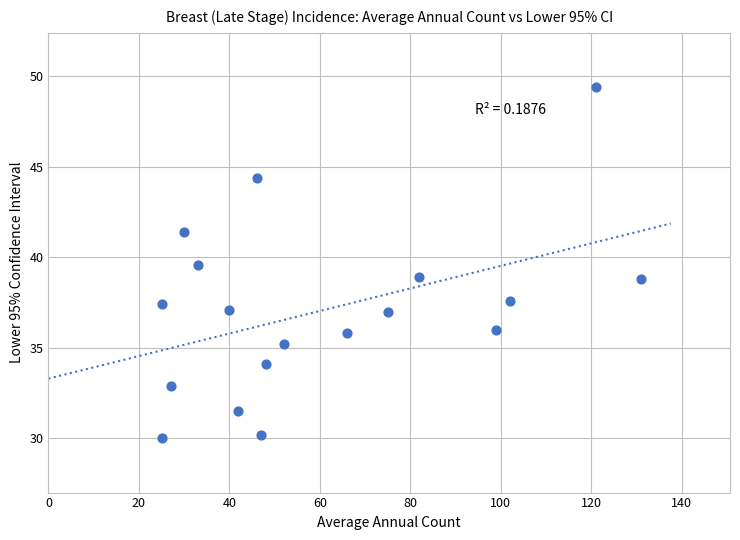

What is the range of X values (max minus min)?

106.0